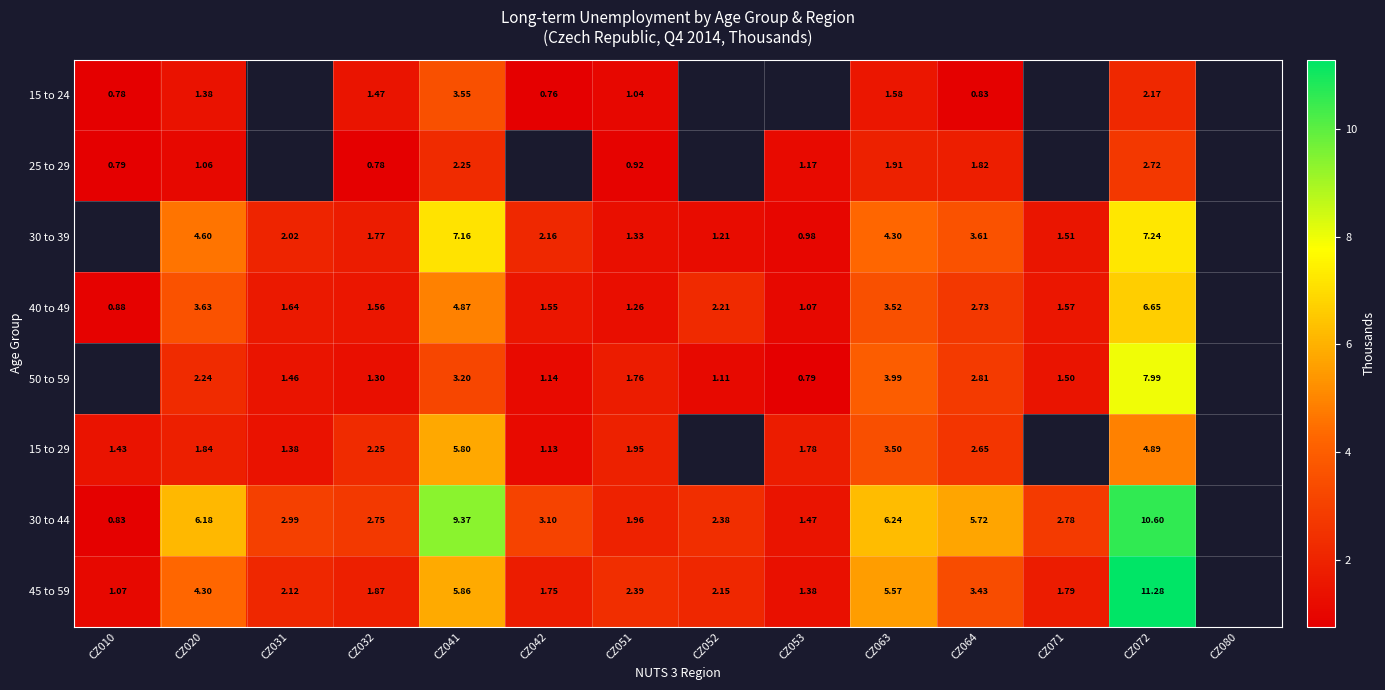

Is the value of 15 to 24 at CZ020 greater than the value of 25 to 29 at CZ010?

Yes